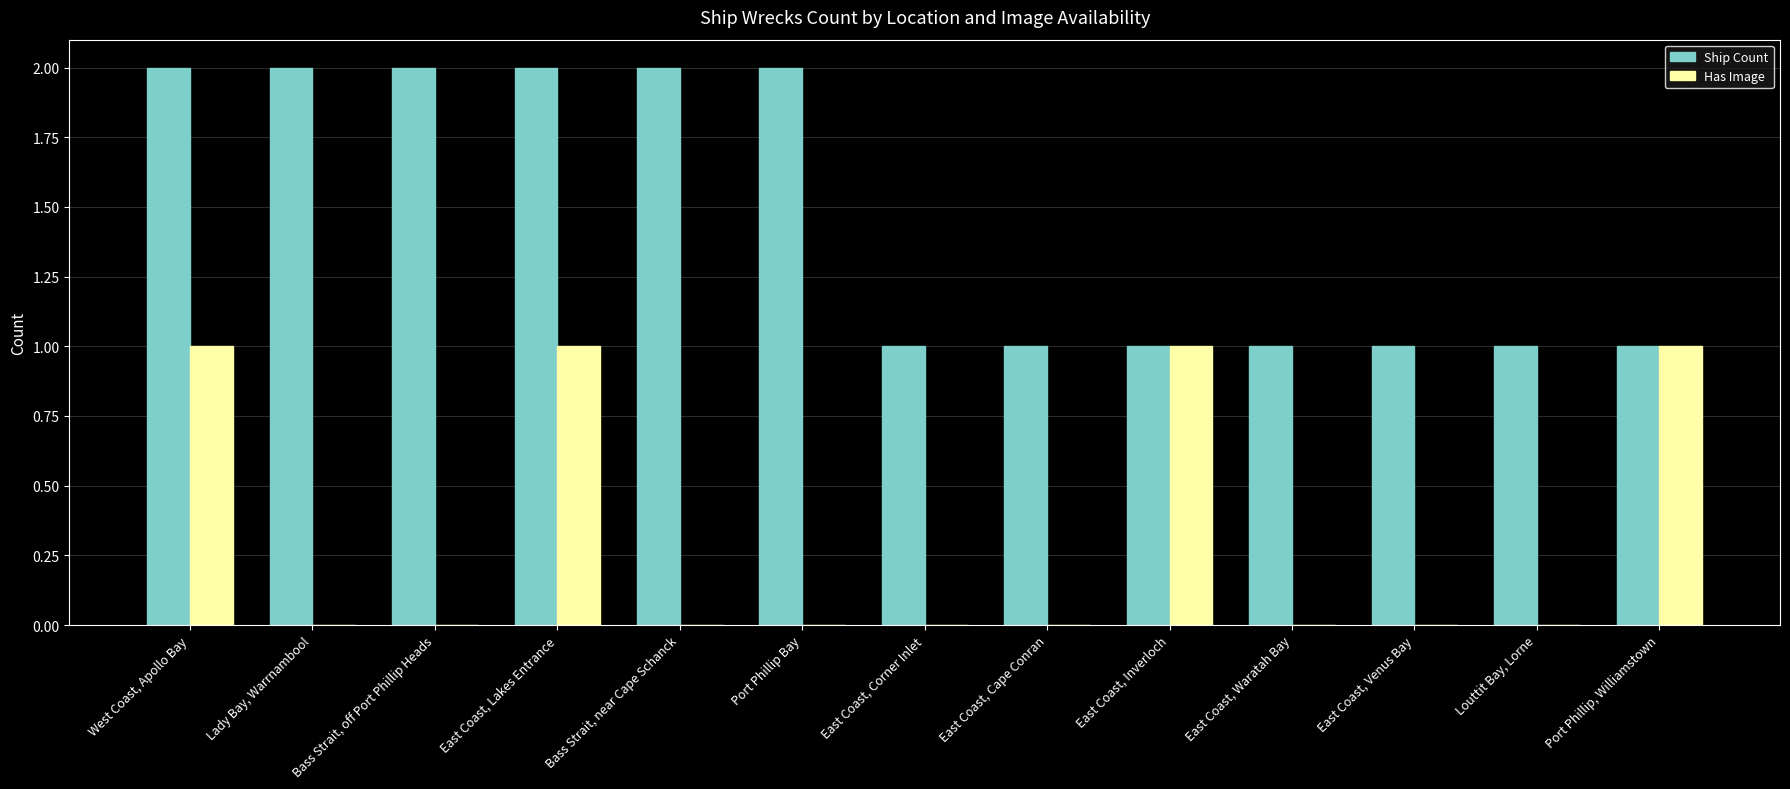

How many groups of bars are there?

13